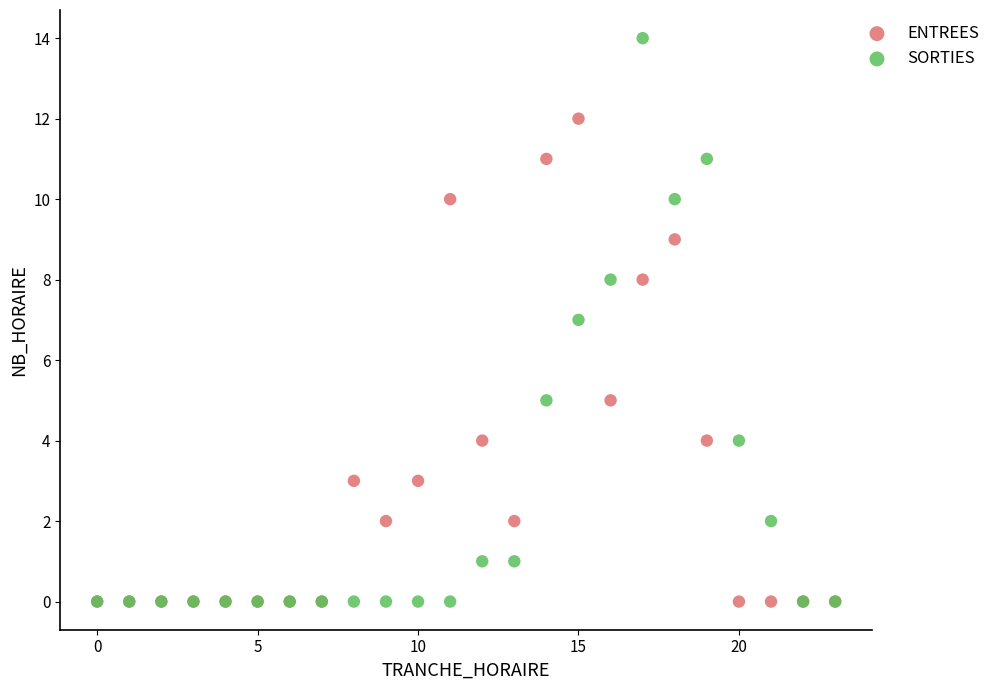

What are all the series names shown in the legend?

ENTREES, SORTIES